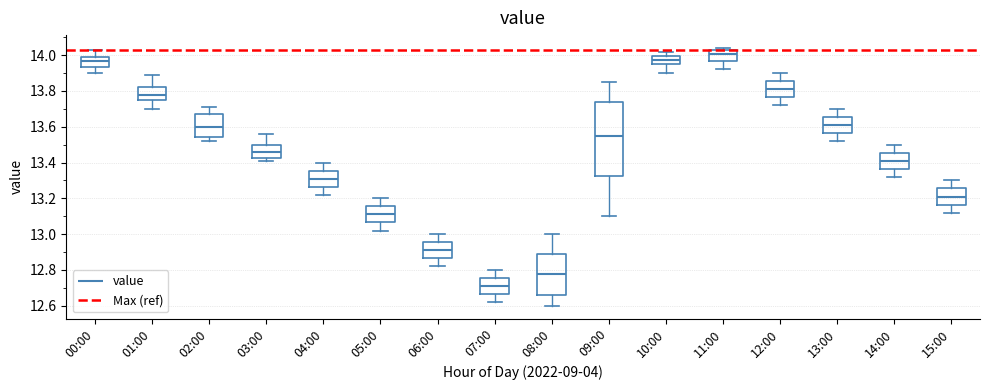

Which box's median line is the highest?

11:00